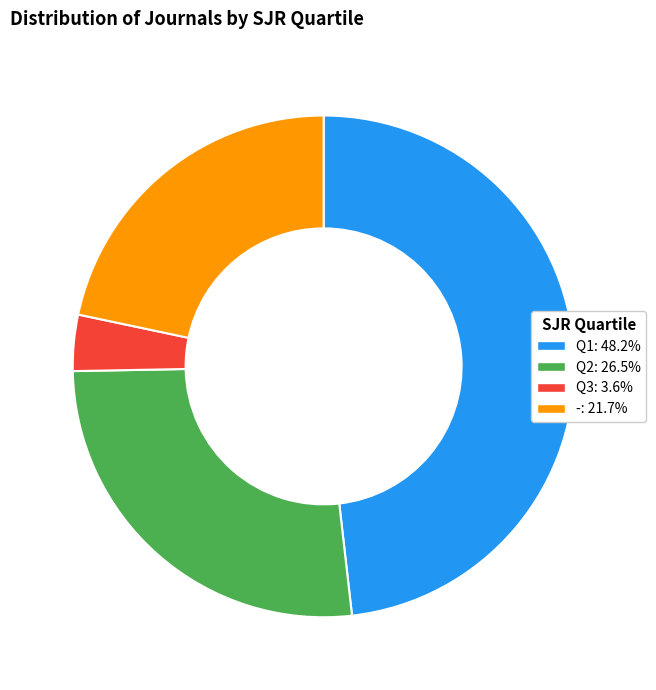

What is the largest slice in the pie chart?

Q1